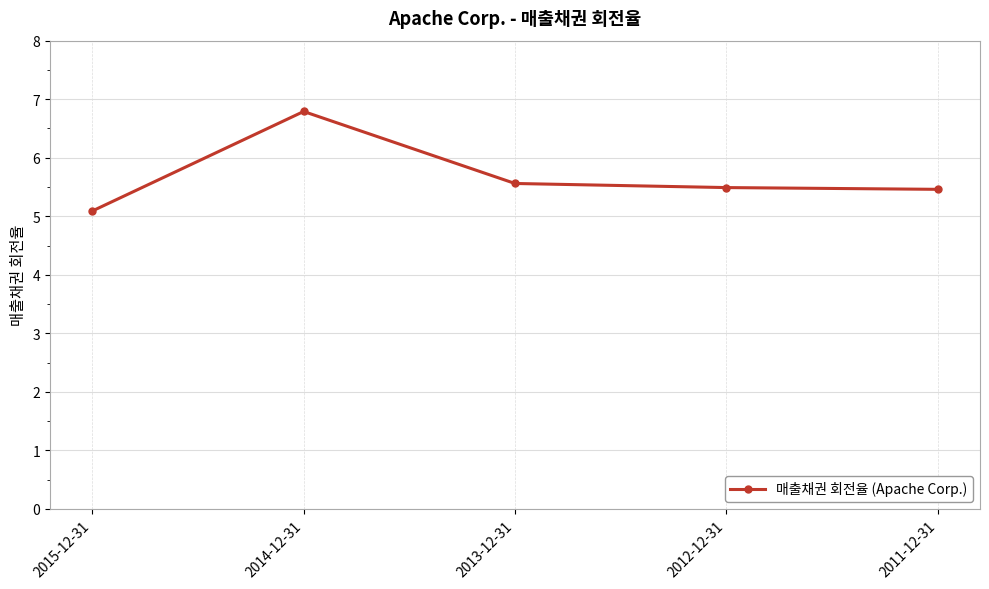

What position from the left is 2013-12-31?

3